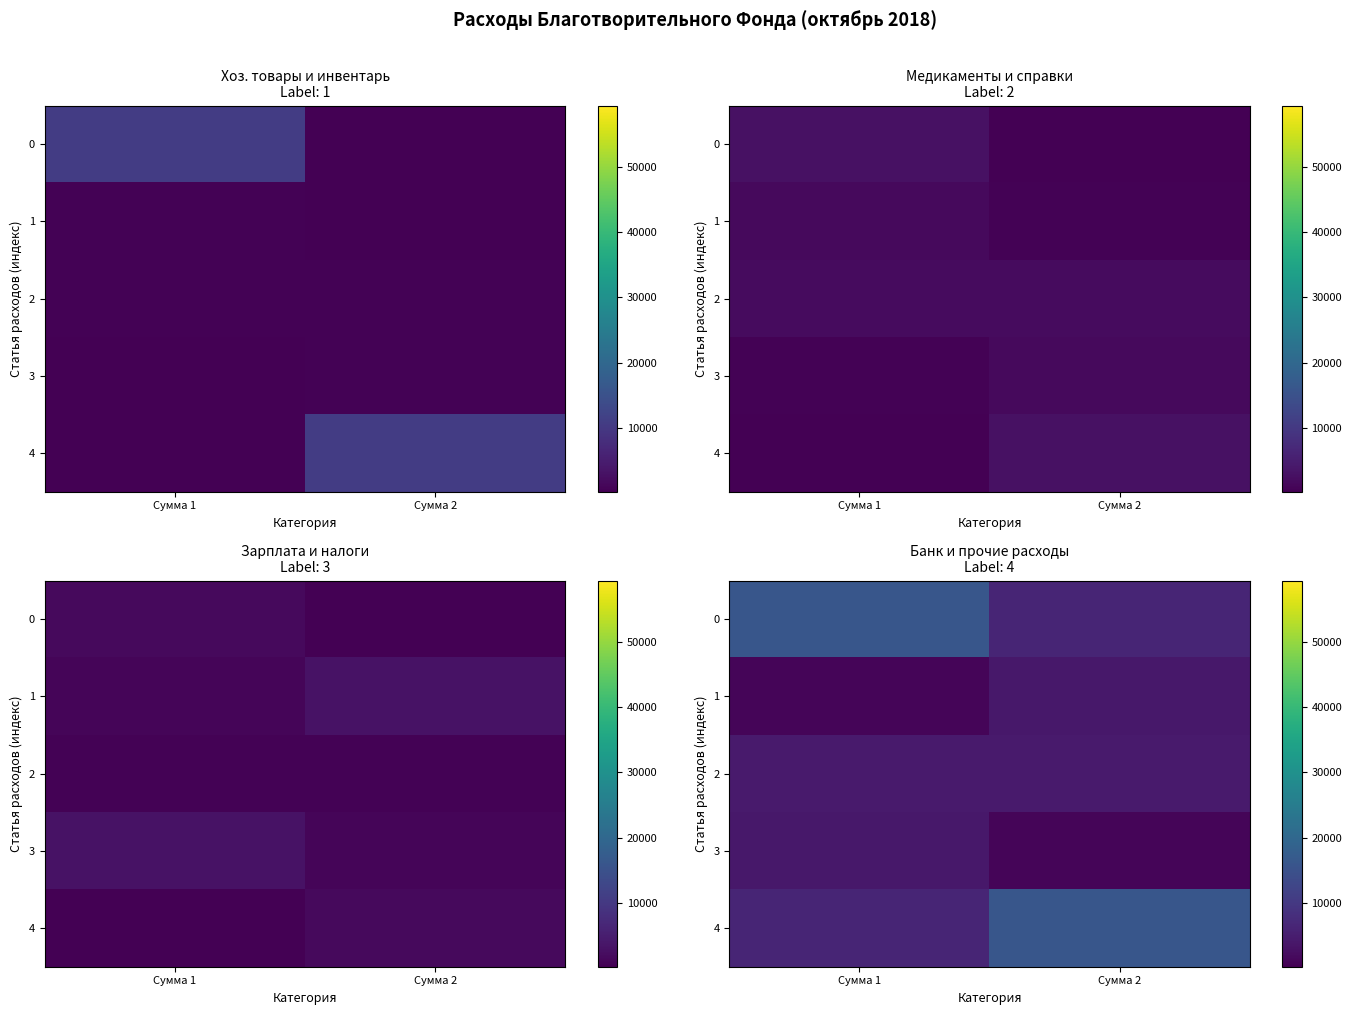

What is the total value across all series at Сумма 2?

31699.2